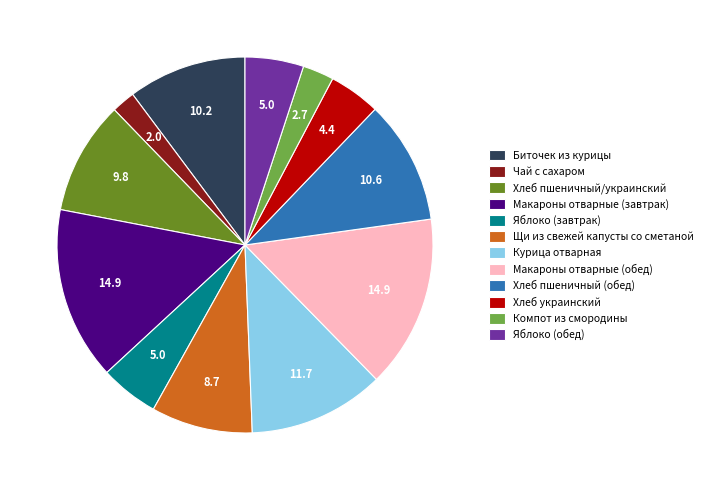

Does Макароны отварные (завтрак) account for over 50% of the chart?

No